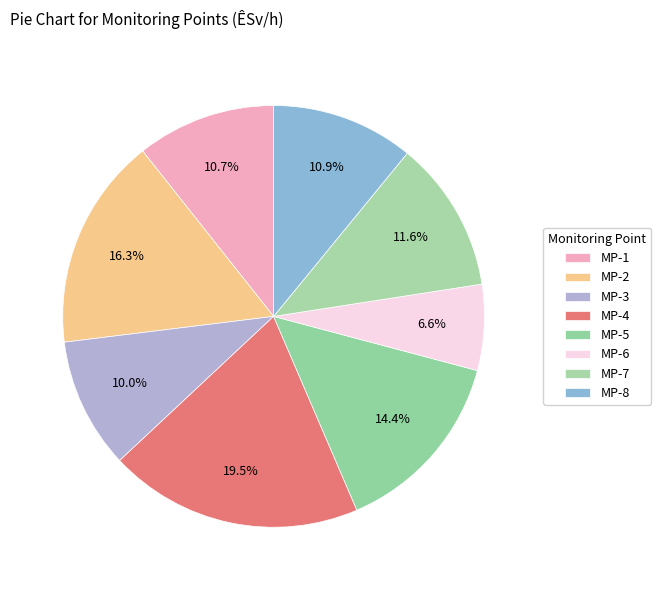

To the nearest percent, what is the difference between the largest and smallest slice percentages?

13%